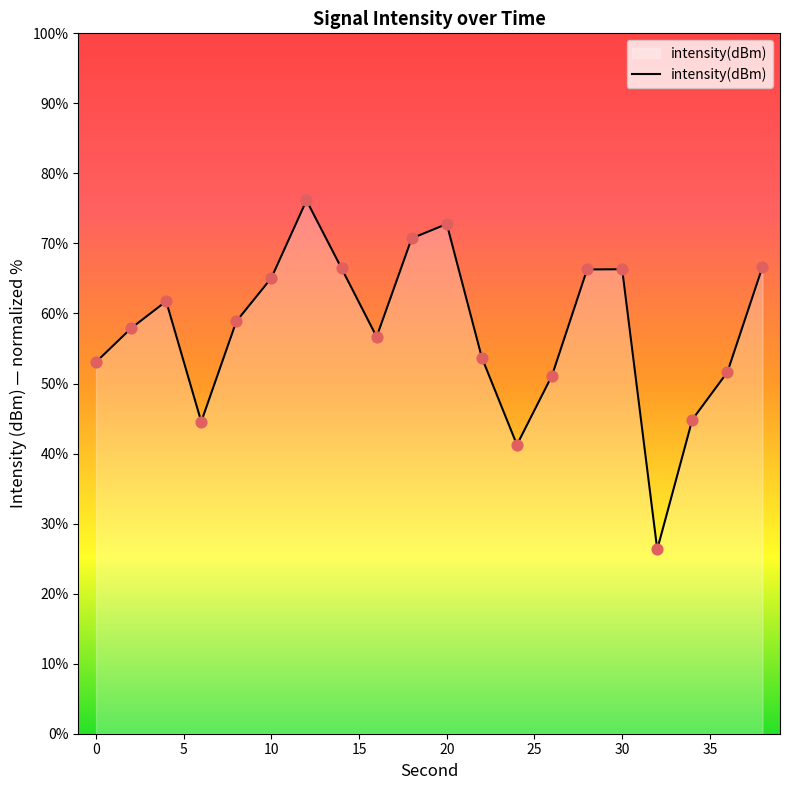

What is the difference between the maximum and minimum values?

49.8